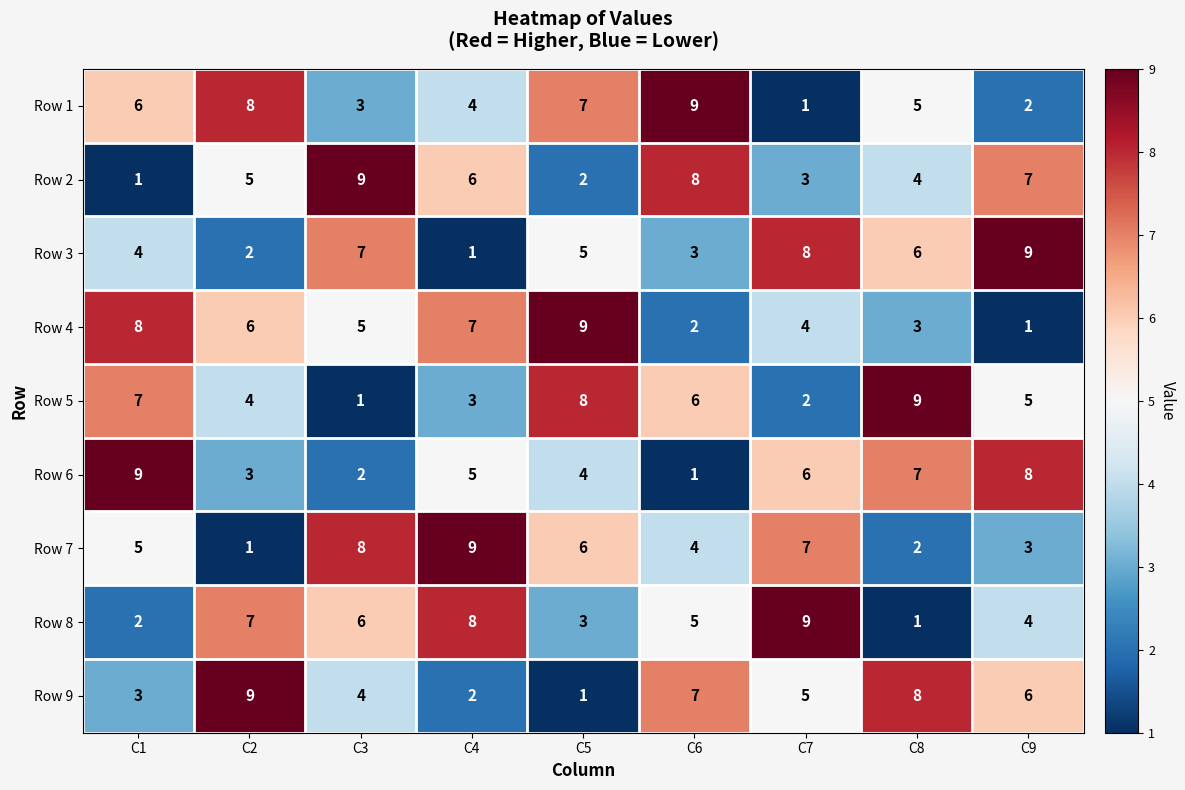

At C2, list the series in order from largest to smallest.

Row 9, Row 1, Row 8, Row 4, Row 2, Row 5, Row 6, Row 3, Row 7